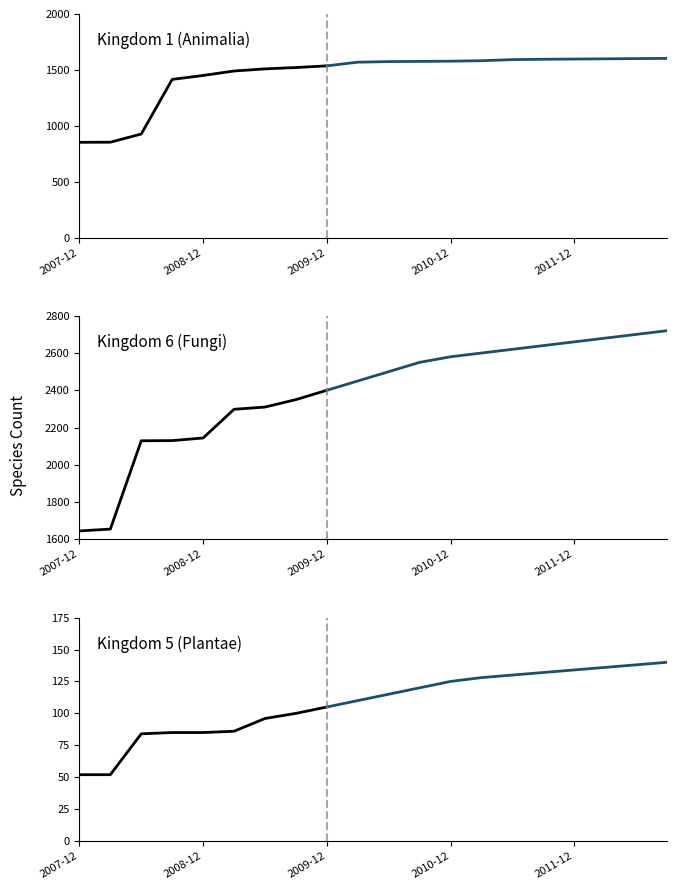

True or false: Kingdom 3 has a value of 8 at 2011-04.

False